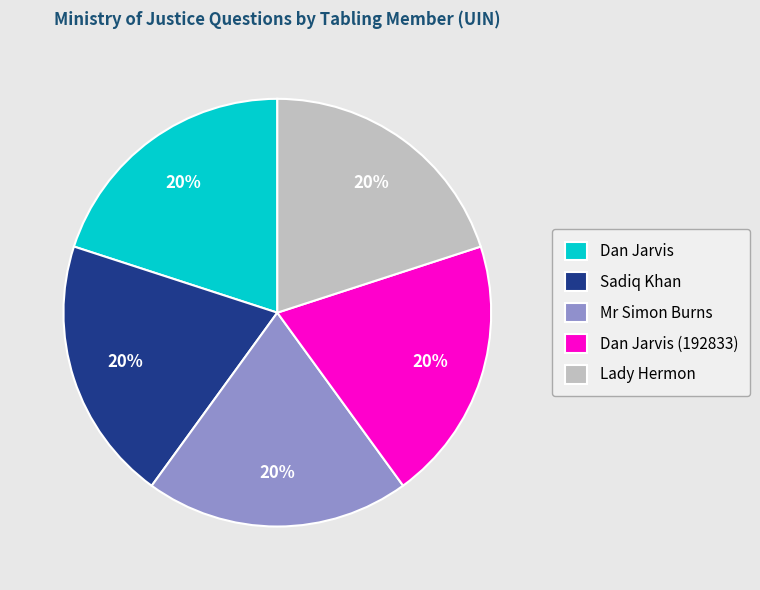

Do Dan Jarvis and Dan Jarvis (192833) together represent more than half of the pie?

No